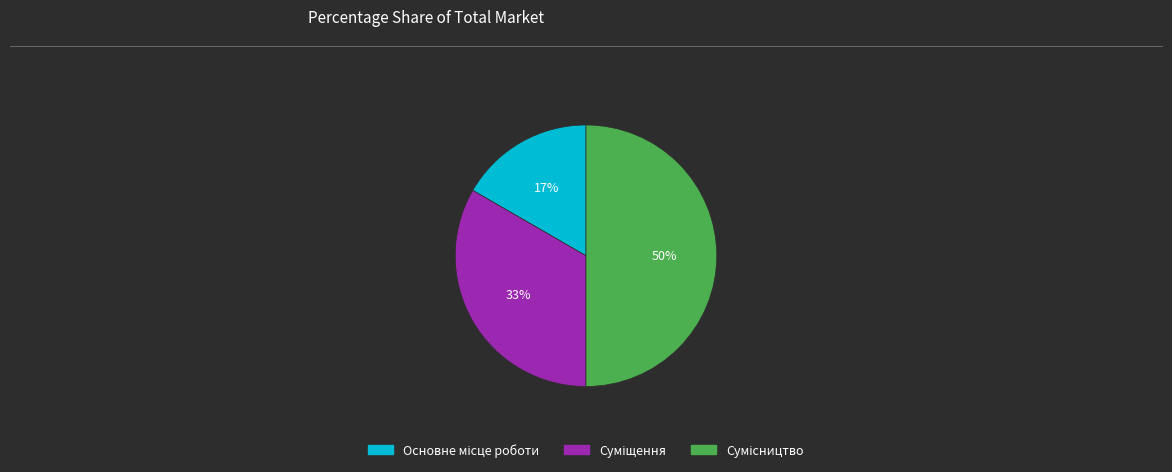

To the nearest percent, what is the average slice percentage?

33%